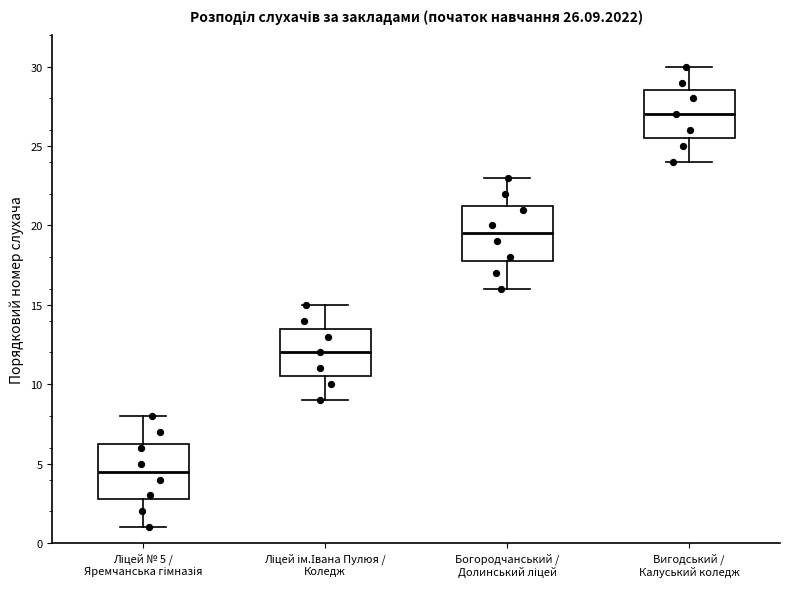

Which box's median line is the highest?

Вигодський / Калуський коледж